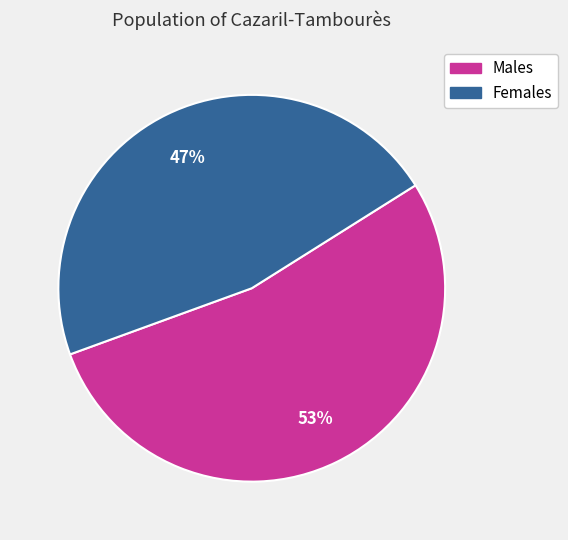

To the nearest percent, what is the average slice percentage?

50%